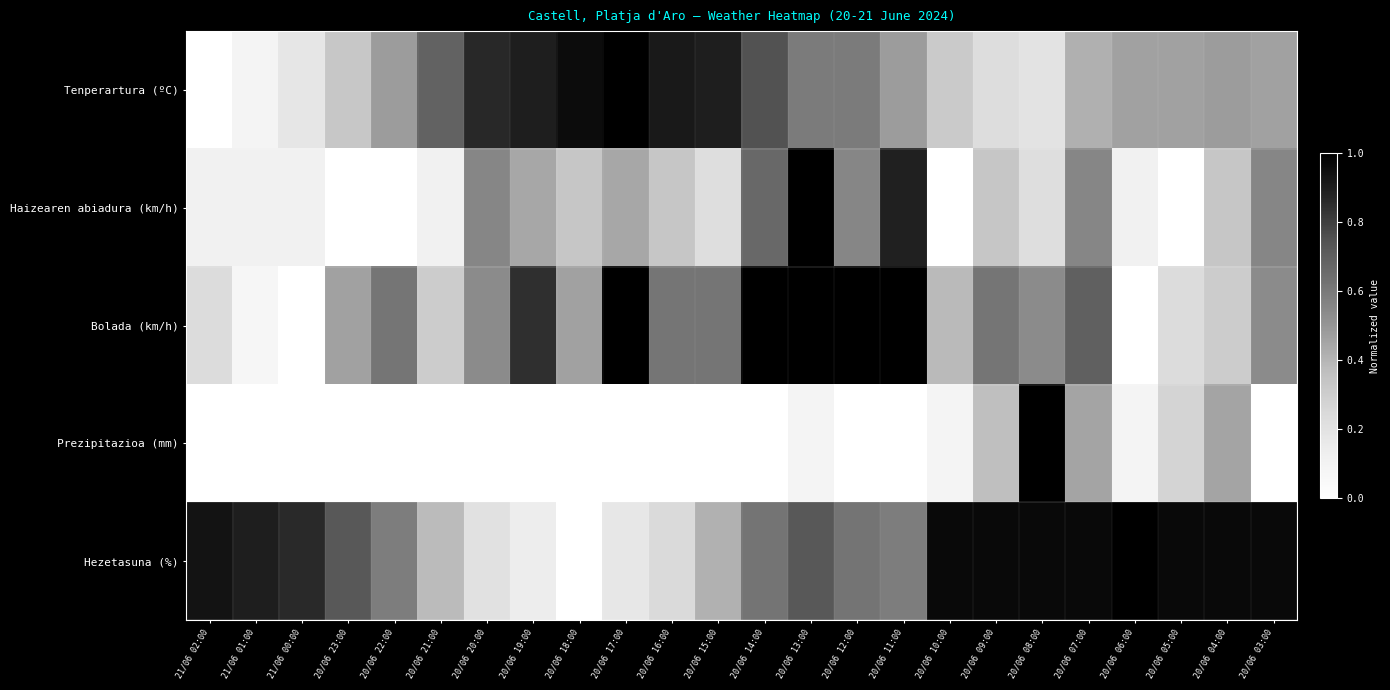

Reading left to right, what are all the values shown in this chart?

Tenperartura (ºC): 21/06 02:00=0.0	21/06 01:00=0.1	21/06 00:00=0.2	20/06 23:00=0.3	20/06 22:00=0.5	20/06 21:00=0.7	20/06 20:00=0.9	20/06 19:00=0.9	20/06 18:00=1.0	20/06 17:00=1.0	20/06 16:00=0.9	20/06 15:00=0.9	20/06 14:00=0.7	20/06 13:00=0.6	20/06 12:00=0.6	20/06 11:00=0.5	20/06 10:00=0.3	20/06 09:00=0.2	20/06 08:00=0.2	20/06 07:00=0.4	20/06 06:00=0.5	20/06 05:00=0.5	20/06 04:00=0.5	20/06 03:00=0.5
Haizearen abiadura (km/h): 21/06 02:00=0.1	21/06 01:00=0.1	21/06 00:00=0.1	20/06 23:00=0.0	20/06 22:00=0.0	20/06 21:00=0.1	20/06 20:00=0.6	20/06 19:00=0.4	20/06 18:00=0.3	20/06 17:00=0.4	20/06 16:00=0.3	20/06 15:00=0.2	20/06 14:00=0.7	20/06 13:00=1.0	20/06 12:00=0.6	20/06 11:00=0.9	20/06 10:00=0.0	20/06 09:00=0.3	20/06 08:00=0.2	20/06 07:00=0.6	20/06 06:00=0.1	20/06 05:00=0.0	20/06 04:00=0.3	20/06 03:00=0.6
Bolada (km/h): 21/06 02:00=0.2	21/06 01:00=0.1	21/06 00:00=0.0	20/06 23:00=0.5	20/06 22:00=0.6	20/06 21:00=0.3	20/06 20:00=0.5	20/06 19:00=0.8	20/06 18:00=0.5	20/06 17:00=1.0	20/06 16:00=0.6	20/06 15:00=0.6	20/06 14:00=1.0	20/06 13:00=1.0	20/06 12:00=1.0	20/06 11:00=1.0	20/06 10:00=0.4	20/06 09:00=0.6	20/06 08:00=0.5	20/06 07:00=0.7	20/06 06:00=0.0	20/06 05:00=0.2	20/06 04:00=0.3	20/06 03:00=0.5
Prezipitazioa (mm): 21/06 02:00=0.0	21/06 01:00=0.0	21/06 00:00=0.0	20/06 23:00=0.0	20/06 22:00=0.0	20/06 21:00=0.0	20/06 20:00=0.0	20/06 19:00=0.0	20/06 18:00=0.0	20/06 17:00=0.0	20/06 16:00=0.0	20/06 15:00=0.0	20/06 14:00=0.0	20/06 13:00=0.1	20/06 12:00=0.0	20/06 11:00=0.0	20/06 10:00=0.1	20/06 09:00=0.4	20/06 08:00=1.0	20/06 07:00=0.5	20/06 06:00=0.1	20/06 05:00=0.3	20/06 04:00=0.5	20/06 03:00=0.0
Hezetasuna (%): 21/06 02:00=0.9	21/06 01:00=0.9	21/06 00:00=0.9	20/06 23:00=0.7	20/06 22:00=0.6	20/06 21:00=0.4	20/06 20:00=0.2	20/06 19:00=0.1	20/06 18:00=0.0	20/06 17:00=0.2	20/06 16:00=0.2	20/06 15:00=0.4	20/06 14:00=0.6	20/06 13:00=0.7	20/06 12:00=0.6	20/06 11:00=0.6	20/06 10:00=1.0	20/06 09:00=1.0	20/06 08:00=1.0	20/06 07:00=1.0	20/06 06:00=1.0	20/06 05:00=1.0	20/06 04:00=1.0	20/06 03:00=1.0